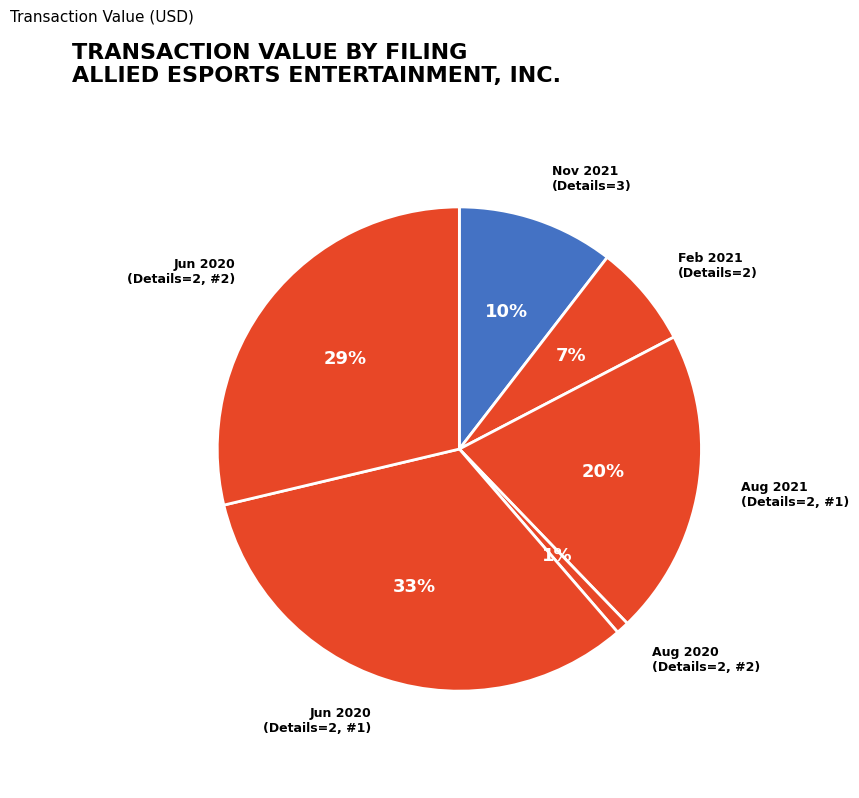

How many segments does this pie chart have?

6